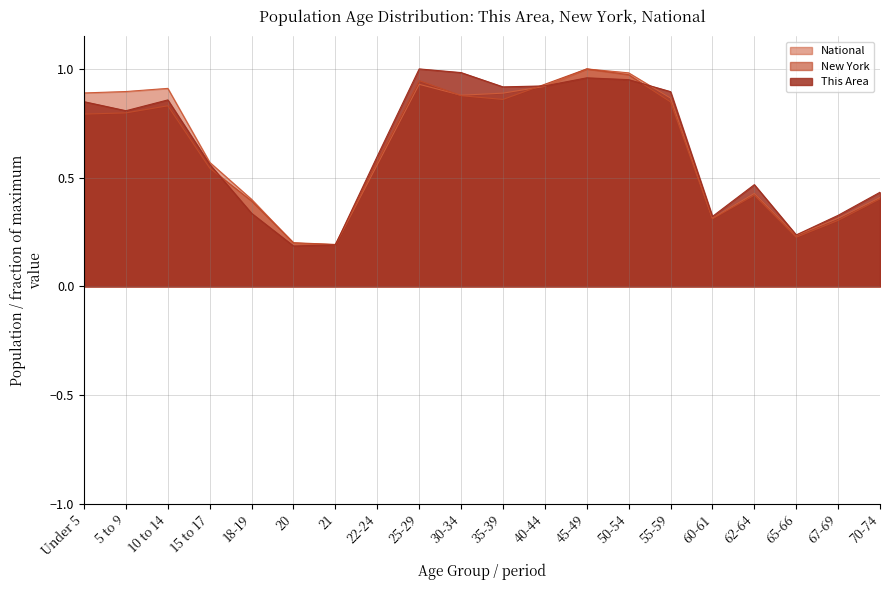

Reading left to right, list all the values displayed in this chart.

This Area: Under 5=0.8	5 to 9=0.8	10 to 14=0.9	15 to 17=0.6	18-19=0.3	20=0.2	21=0.2	22-24=0.6	25-29=1.0	30-34=1.0	35-39=0.9	40-44=0.9	45-49=1.0	50-54=1.0	55-59=0.9	60-61=0.3	62-64=0.5	65-66=0.2	67-69=0.3	70-74=0.4
New York: Under 5=0.8	5 to 9=0.8	10 to 14=0.8	15 to 17=0.5	18-19=0.4	20=0.2	21=0.2	22-24=0.6	25-29=0.9	30-34=0.9	35-39=0.9	40-44=0.9	45-49=1.0	50-54=1.0	55-59=0.8	60-61=0.3	62-64=0.4	65-66=0.2	67-69=0.3	70-74=0.4
National: Under 5=0.9	5 to 9=0.9	10 to 14=0.9	15 to 17=0.6	18-19=0.4	20=0.2	21=0.2	22-24=0.6	25-29=0.9	30-34=0.9	35-39=0.9	40-44=0.9	45-49=1.0	50-54=1.0	55-59=0.9	60-61=0.3	62-64=0.4	65-66=0.2	67-69=0.3	70-74=0.4